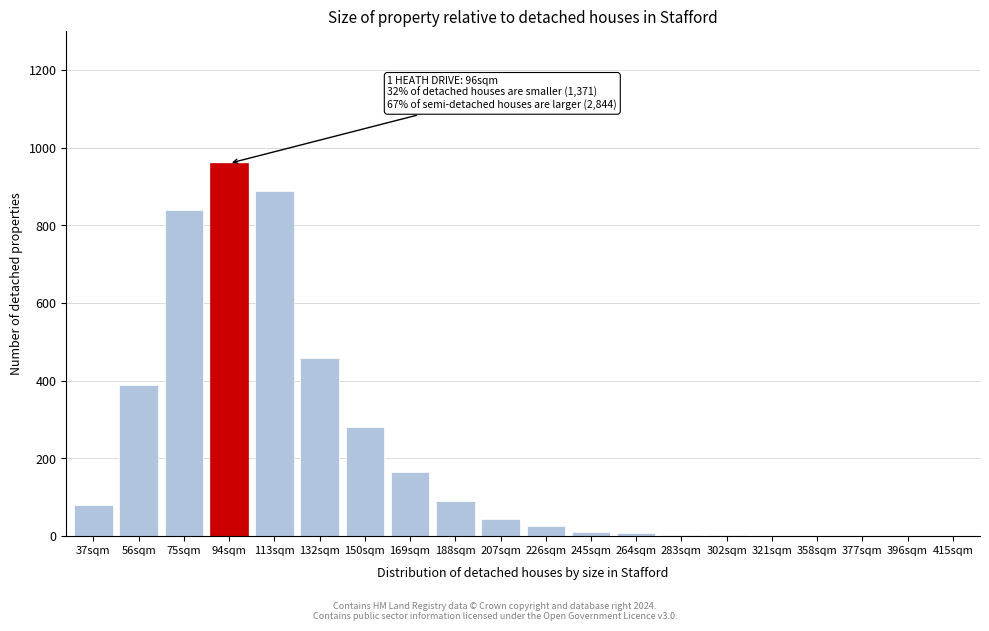

The chart shows a value of 460 at 132sqm. True or false?

True